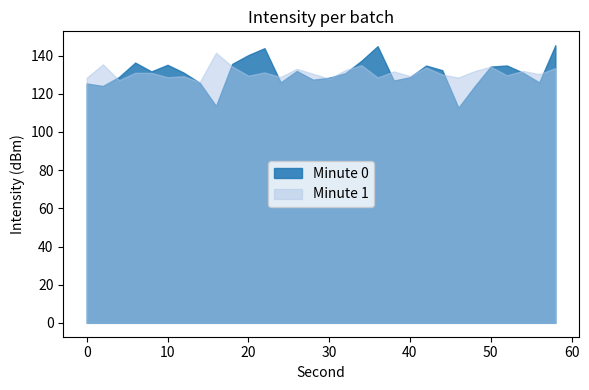

The Minute 1 series shows -230.3 at 40. True or false?

False